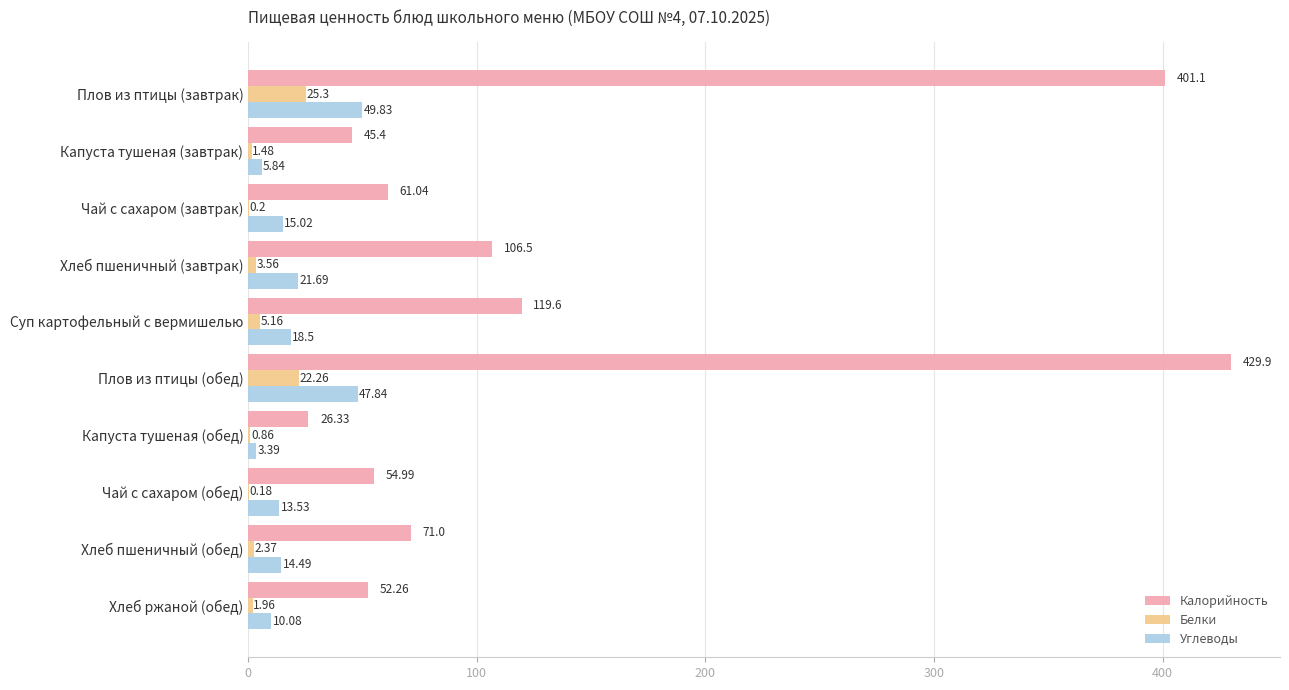

At which category does the chart reach its peak across all series?

Плов из птицы (обед)